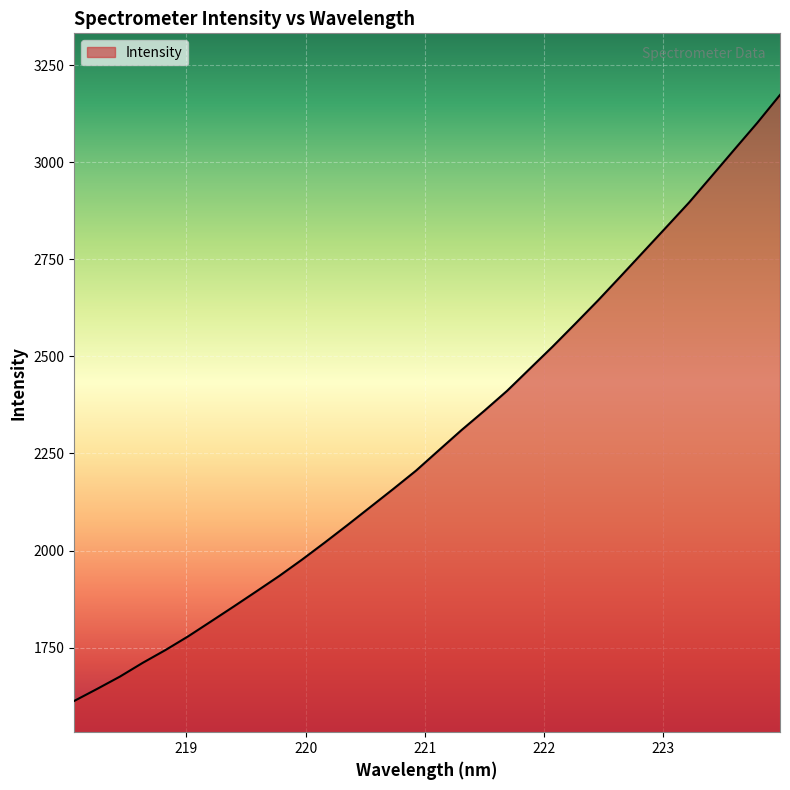

What is the difference between the maximum and minimum values?

1560.9